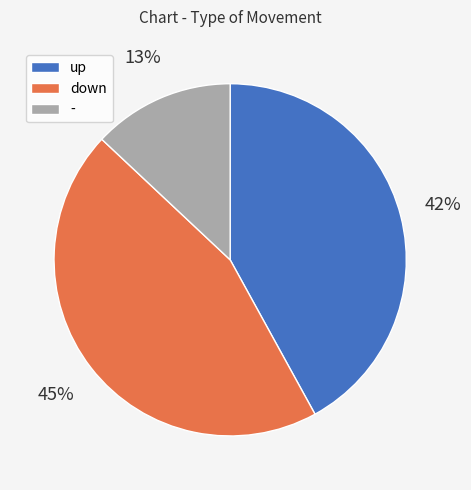

Which category has the smallest portion of the pie?

-